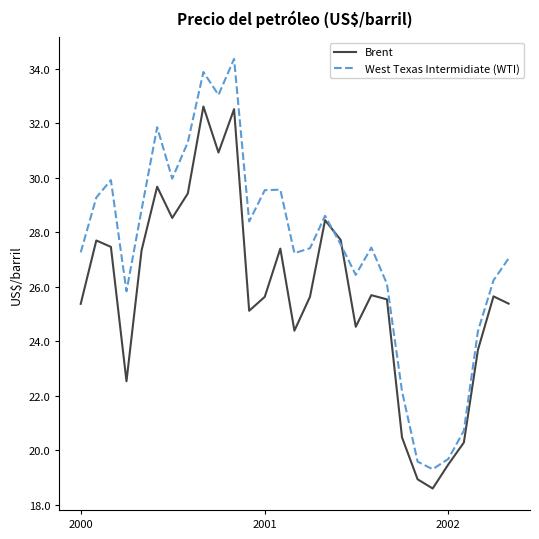

What is the maximum value shown in the chart?

34.4